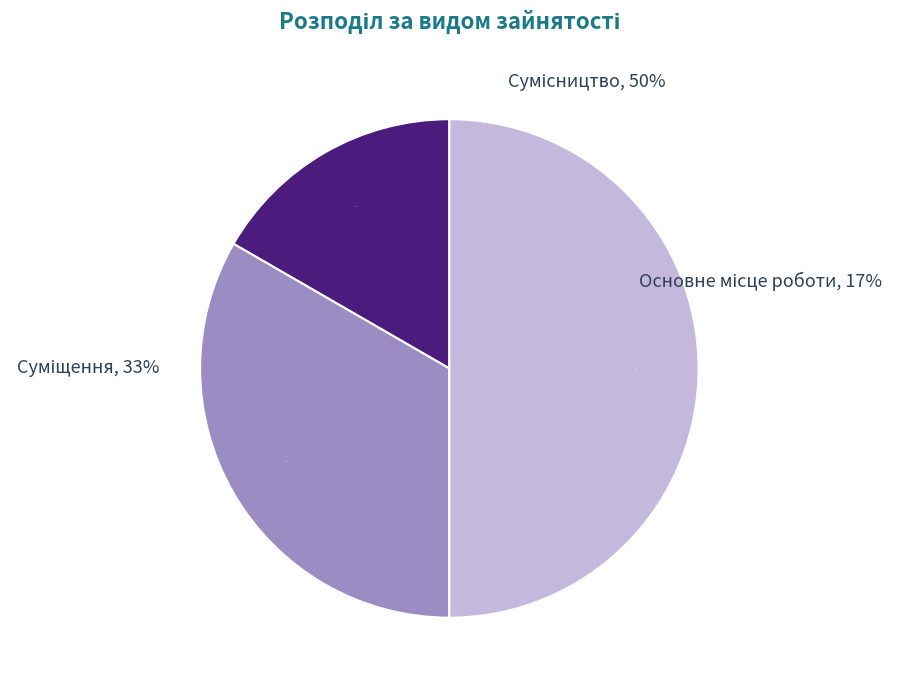

Do Основне місце роботи and Суміщення together represent more than half of the pie?

No